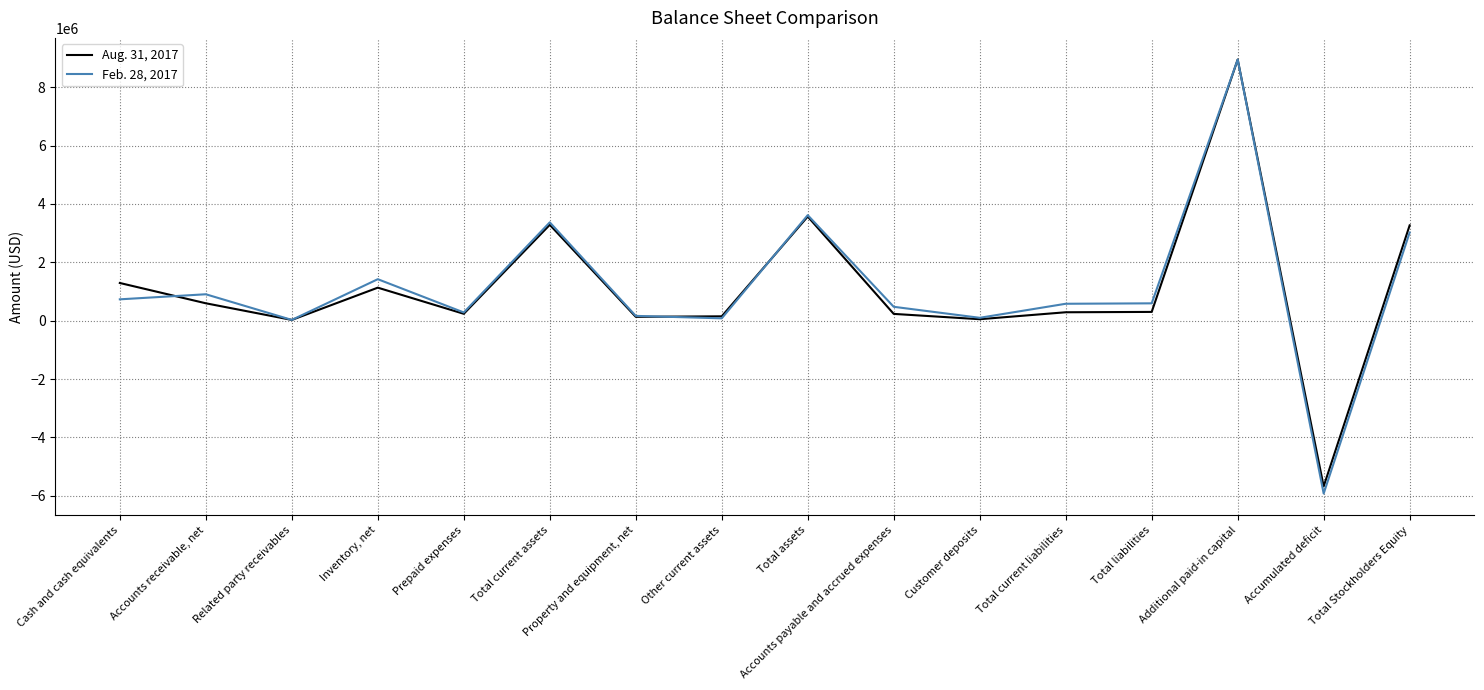

True or false: Feb. 28, 2017 has more than 0 interior local peaks.

True